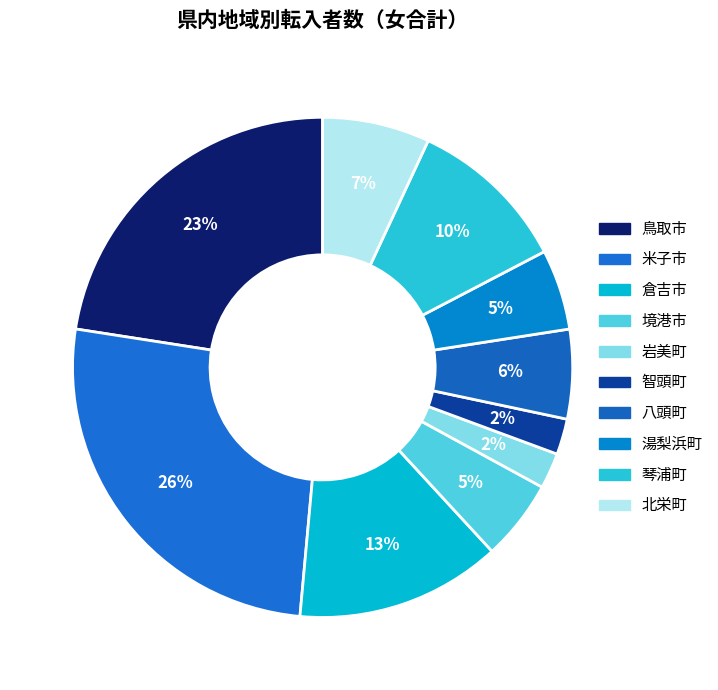

How many slices are in this pie chart?

10